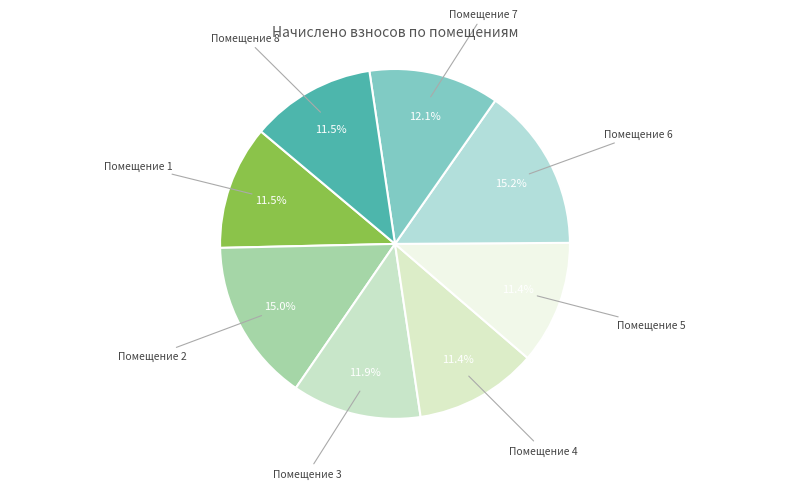

Is there a majority slice in this chart?

No